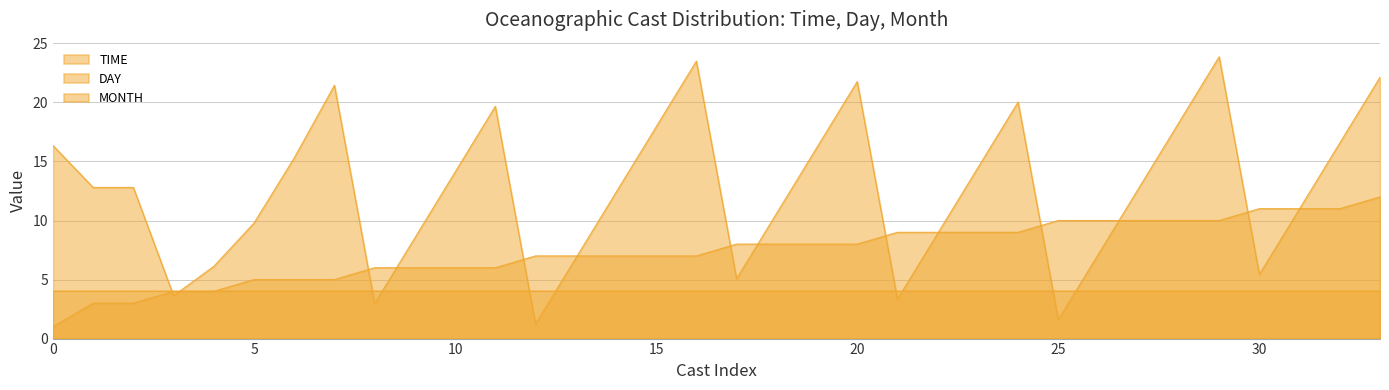

What are all the series names shown in the legend?

TIME, DAY, MONTH